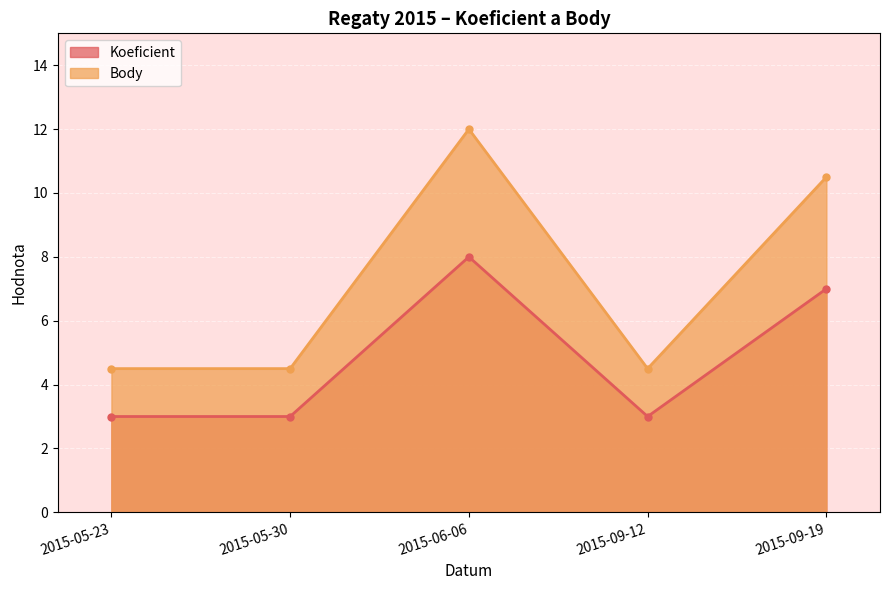

True or false: Body has more than 1 interior local peaks.

False